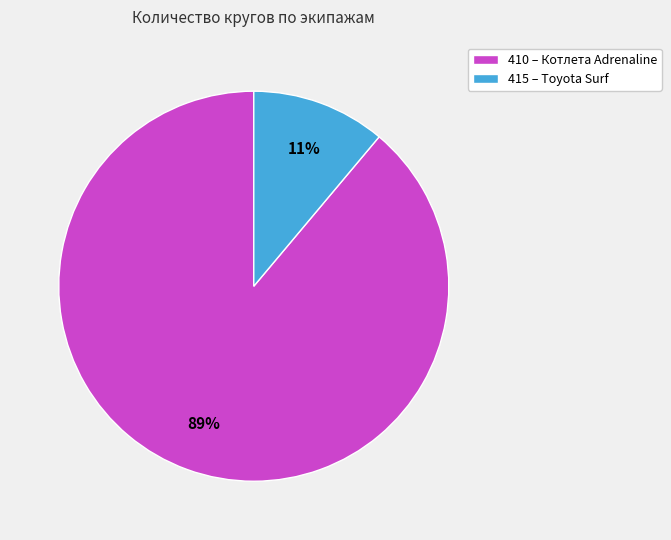

How many slices are in this pie chart?

2